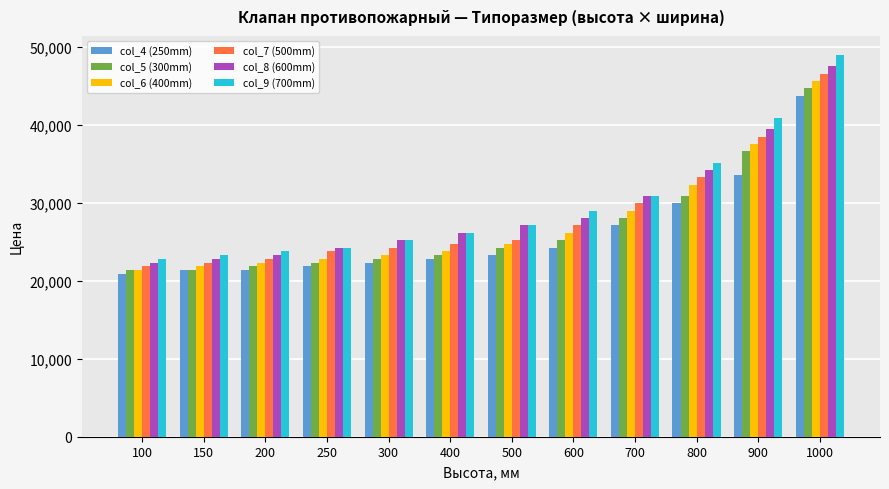

True or false: col_9 (700mm) has a value of 39780.5 at 500.

False